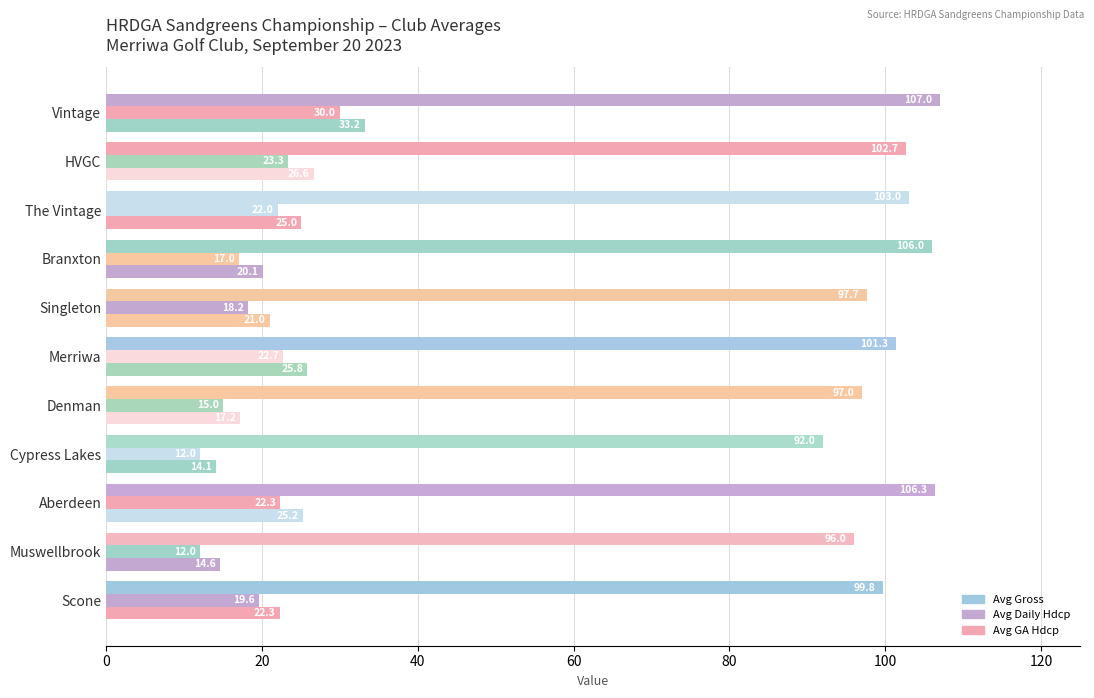

Which series has the widest spread of values?

Avg GA Hdcp